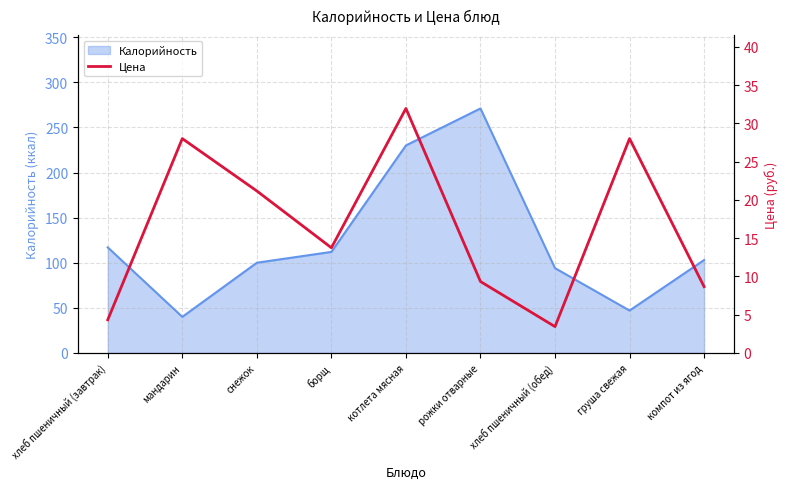

Which category has the highest value across all series?

котлета мясная